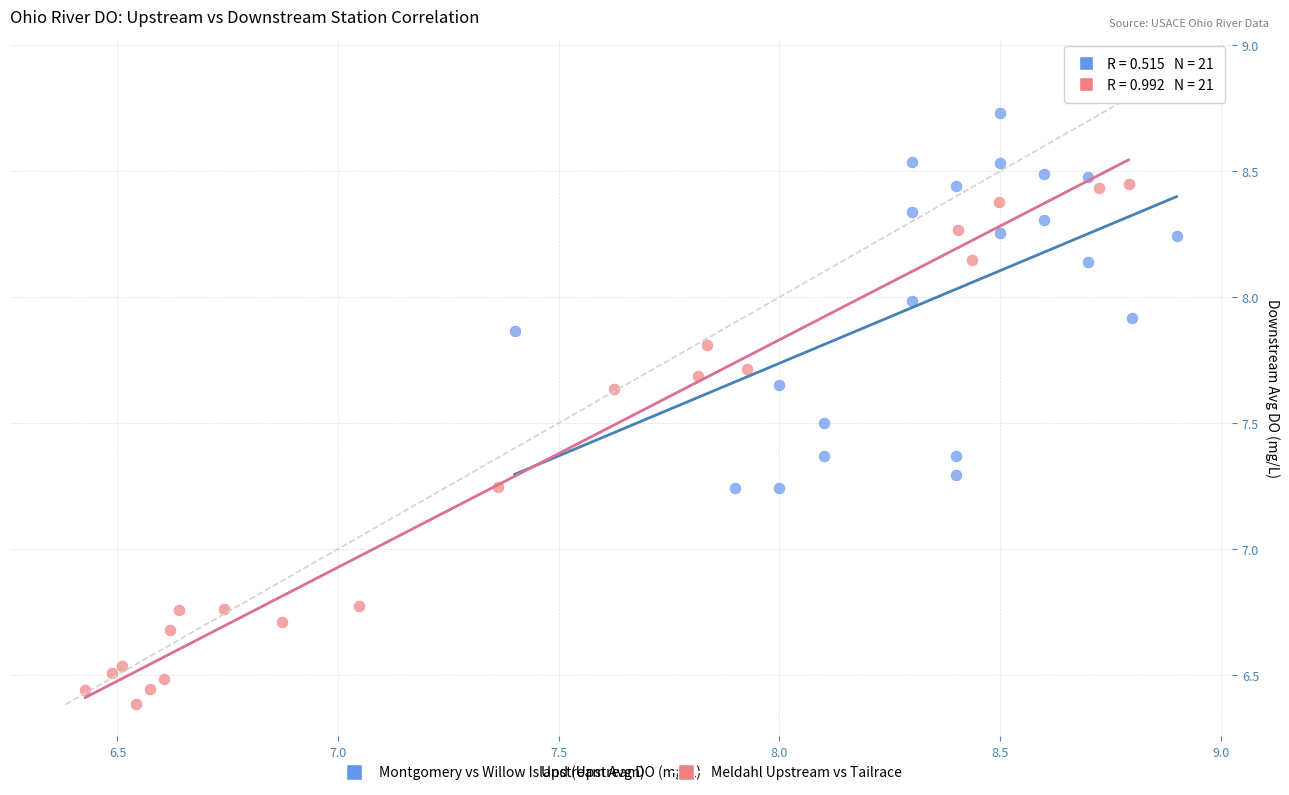

Which series reaches the maximum Y coordinate?

Montgomery vs Willow Island (Upstream)